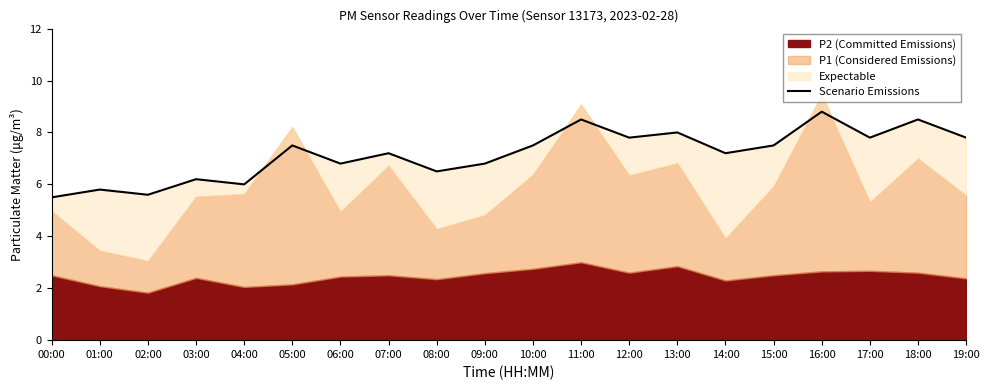

Reading right to left, transcribe all the data shown in this chart.

19:00=7.8	18:00=8.5	17:00=7.8	16:00=8.8	15:00=7.5	14:00=7.2	13:00=8.0	12:00=7.8	11:00=8.5	10:00=7.5	09:00=6.8	08:00=6.5	07:00=7.2	06:00=6.8	05:00=7.5	04:00=6.0	03:00=6.2	02:00=5.6	01:00=5.8	00:00=5.5